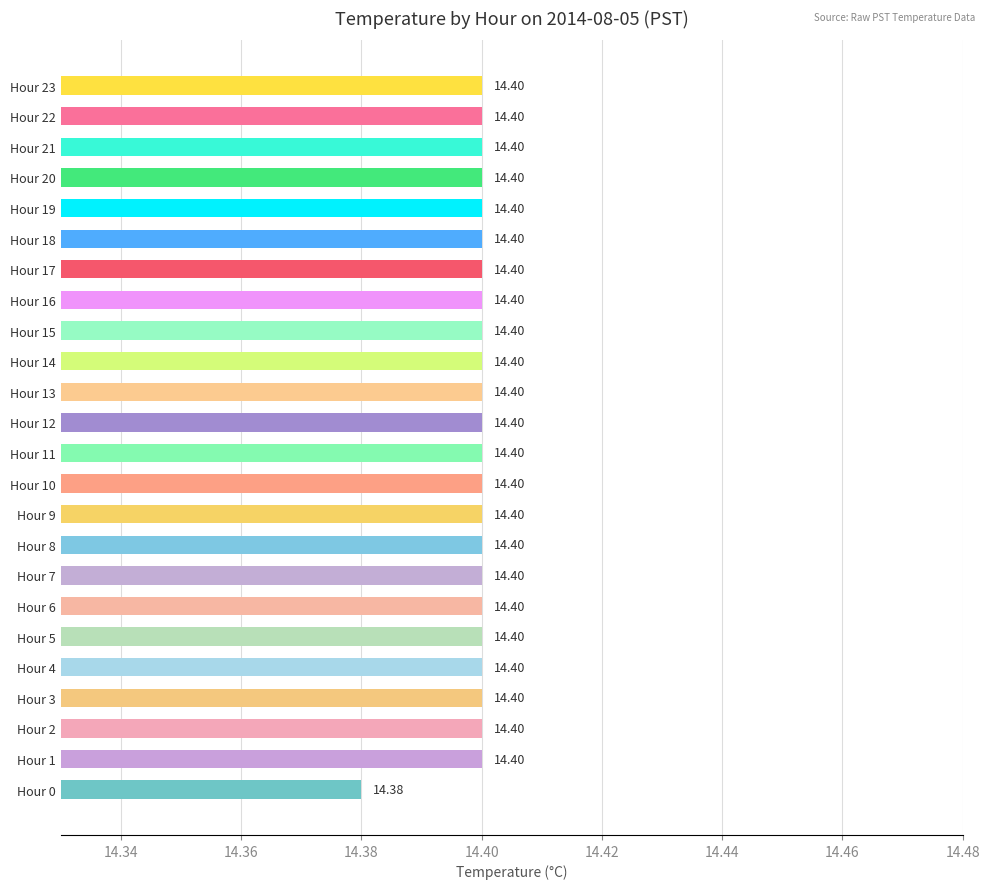

Where is the data nearest to the value 14?

Hour 0